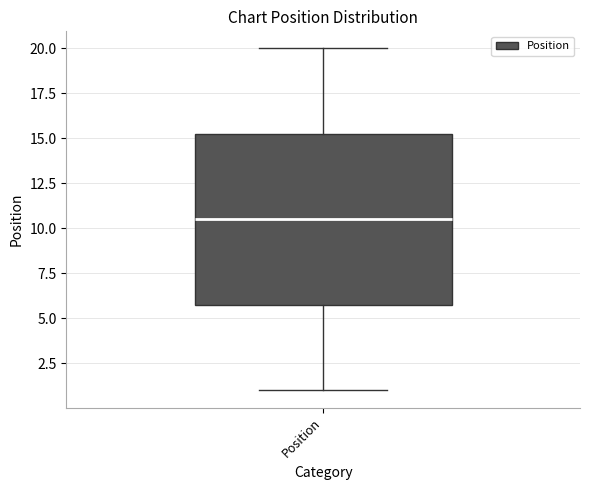

Read this box plot against the y-axis: the position of the median line, the range covered by the box, and the ends of both whiskers. The values are not printed on the chart, so give them approximately, as read against the axis.

median 10.5, box 6.0 to 15.5, whiskers 1.0 to 20.0